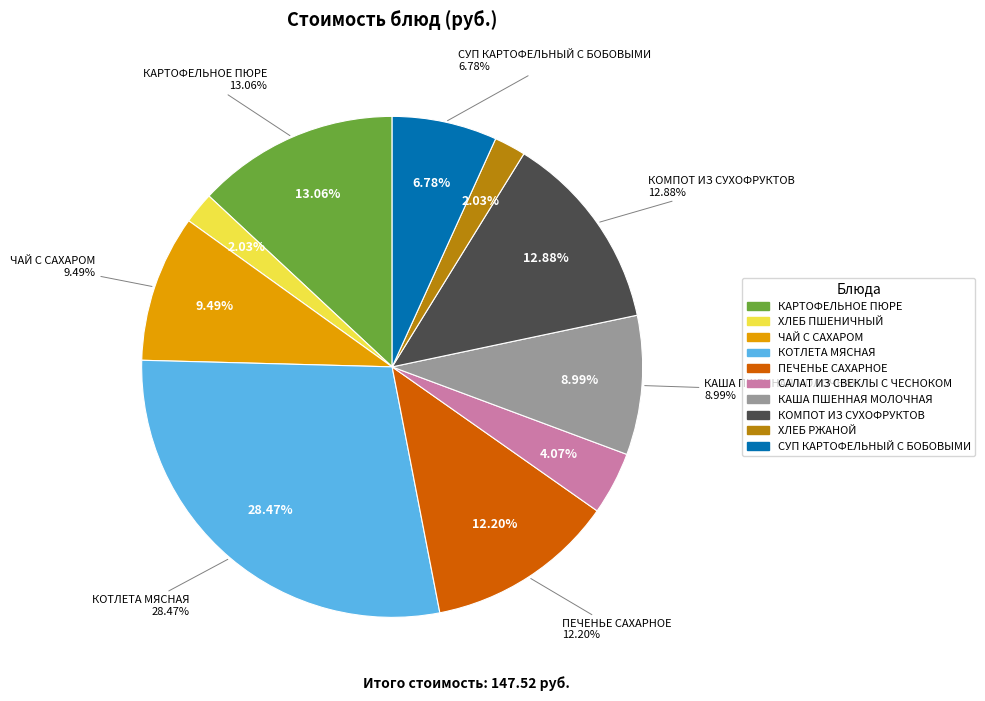

What is the change in value from ХЛЕБ РЖАНОЙ to СУП КАРТОФЕЛЬНЫЙ С БОБОВЫМИ?

+7.0